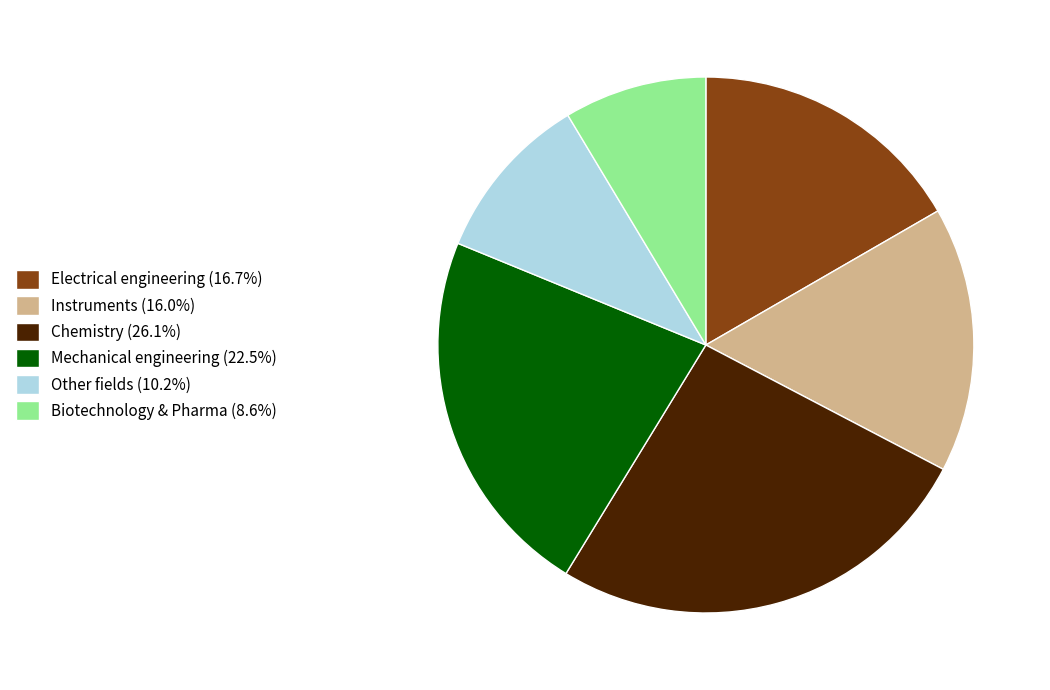

Is the sum of Electrical engineering (16.7%) and Mechanical engineering (22.5%) greater than half?

No